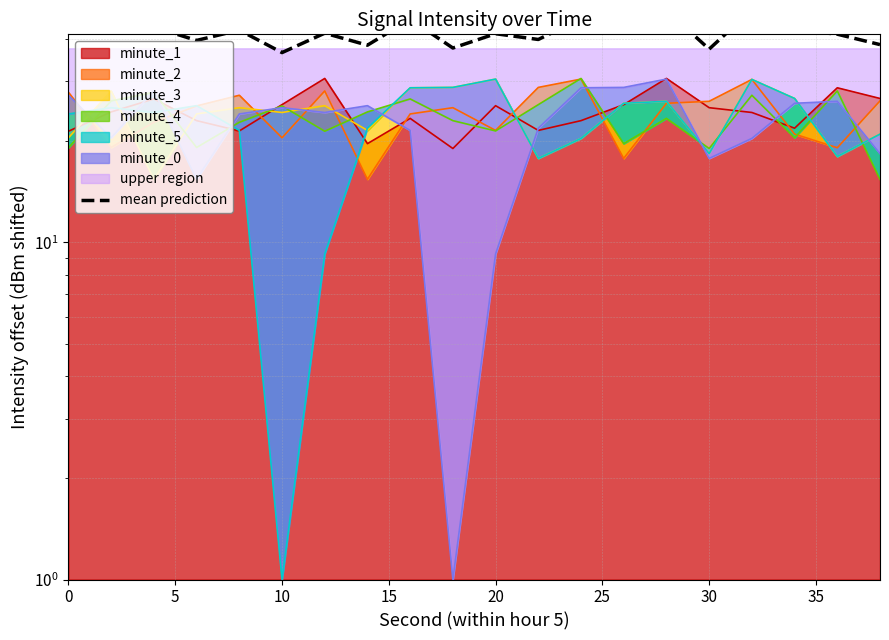

How many points are higher than both their immediate neighbors (excluding endpoints)?

8